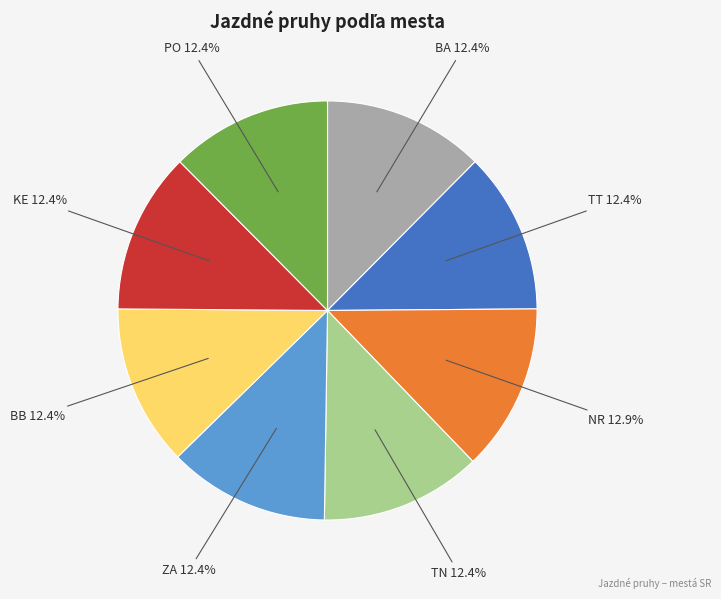

Is there a majority slice in this chart?

No